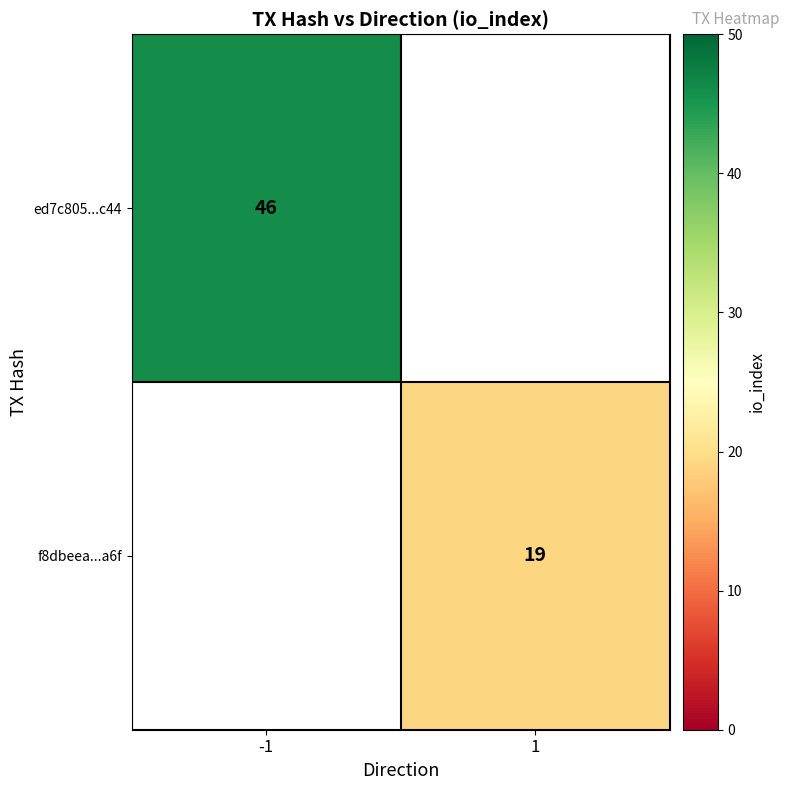

True or false: ed7c805...c44 has a value of 46 at -1.

True